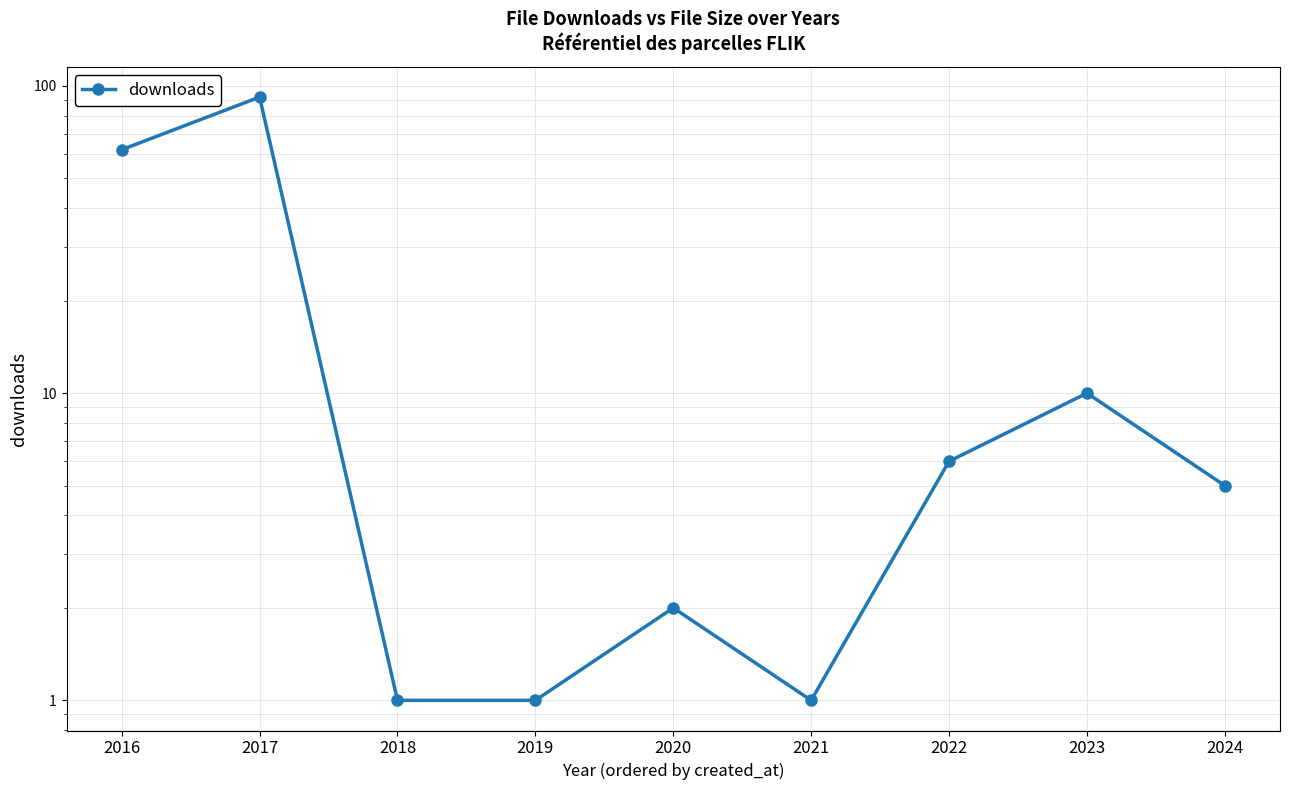

How many points are higher than both their immediate neighbors (excluding endpoints)?

3